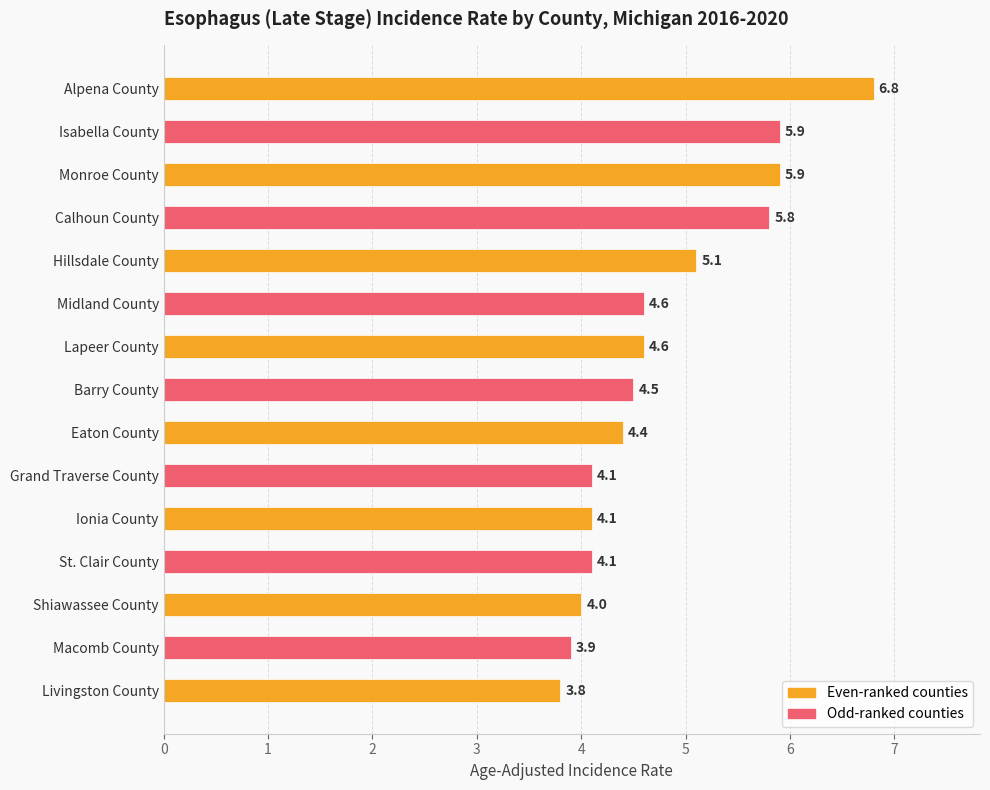

Reading top to bottom, list all the values displayed in this chart.

6.8	5.9	5.9	5.8	5.1	4.6	4.6	4.5	4.4	4.1	4.1	4.1	4.0	3.9	3.8